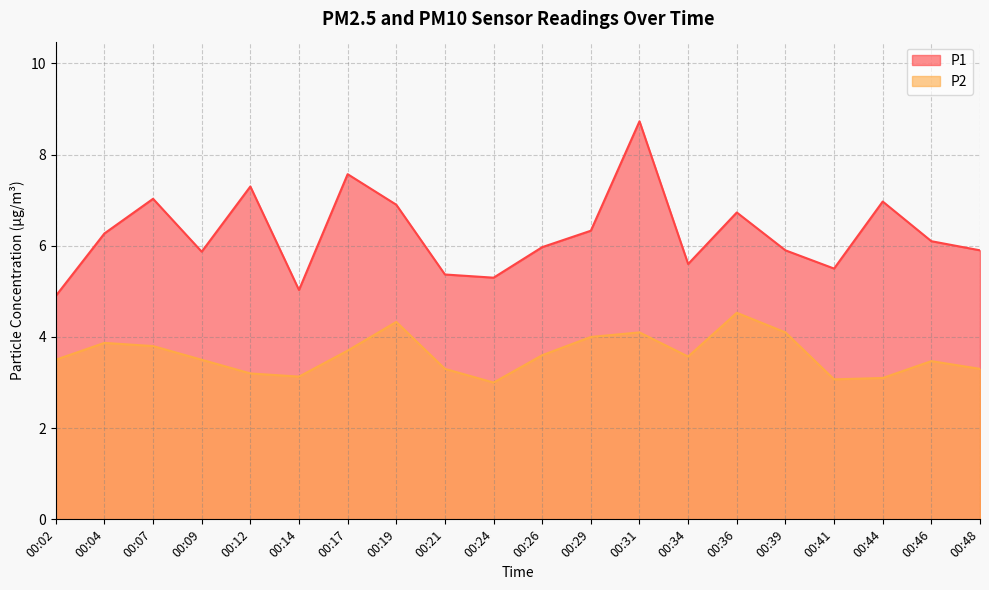

What is the difference between the highest and lowest values at 00:46?

2.6